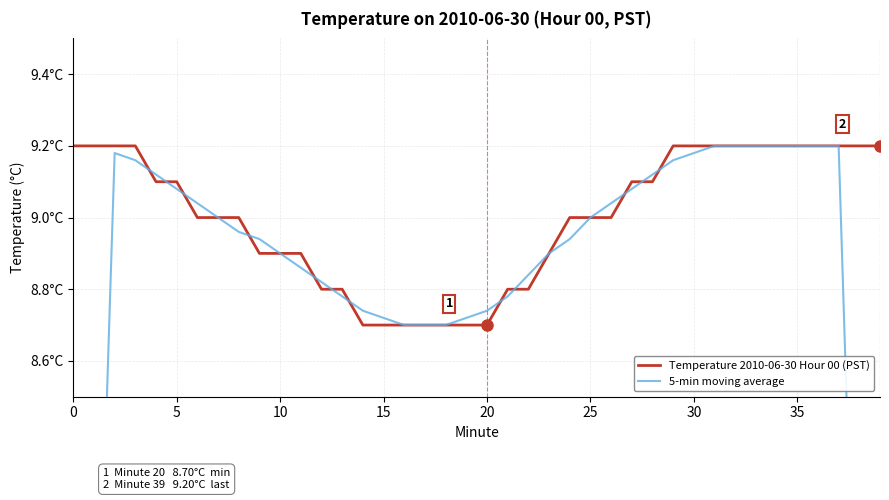

Which series has the widest spread of values?

5-min moving average